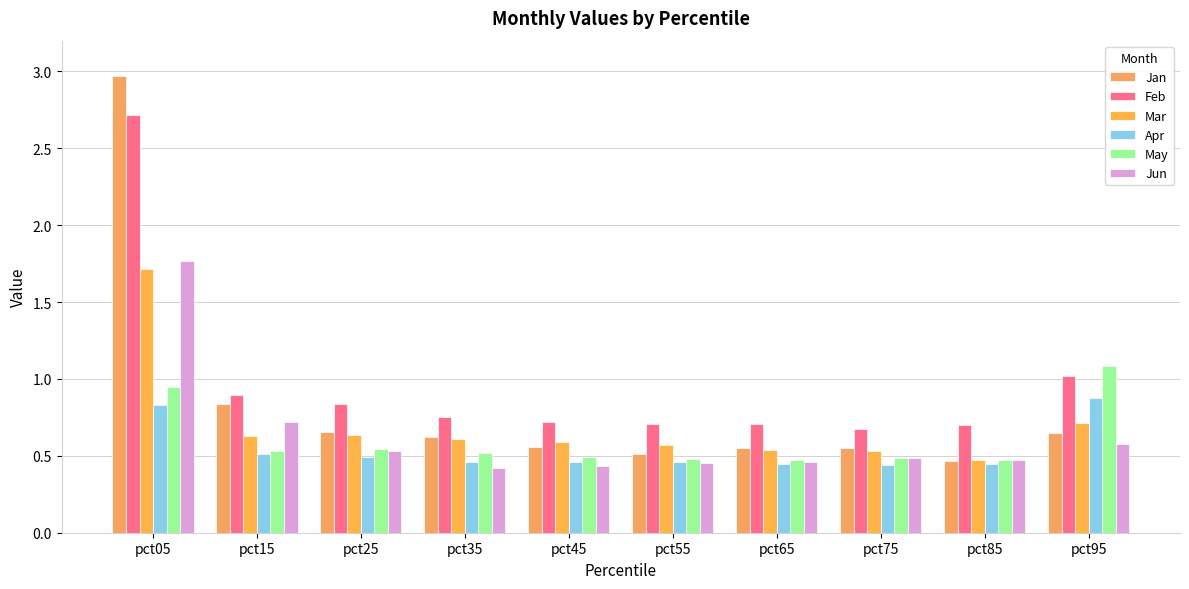

Reading left to right, what are all the values shown in this chart?

Jan: pct05=3.0	pct15=0.8	pct25=0.7	pct35=0.6	pct45=0.6	pct55=0.5	pct65=0.5	pct75=0.5	pct85=0.5	pct95=0.6
Feb: pct05=2.7	pct15=0.9	pct25=0.8	pct35=0.8	pct45=0.7	pct55=0.7	pct65=0.7	pct75=0.7	pct85=0.7	pct95=1.0
Mar: pct05=1.7	pct15=0.6	pct25=0.6	pct35=0.6	pct45=0.6	pct55=0.6	pct65=0.5	pct75=0.5	pct85=0.5	pct95=0.7
Apr: pct05=0.8	pct15=0.5	pct25=0.5	pct35=0.5	pct45=0.5	pct55=0.5	pct65=0.4	pct75=0.4	pct85=0.4	pct95=0.9
May: pct05=0.9	pct15=0.5	pct25=0.5	pct35=0.5	pct45=0.5	pct55=0.5	pct65=0.5	pct75=0.5	pct85=0.5	pct95=1.1
Jun: pct05=1.8	pct15=0.7	pct25=0.5	pct35=0.4	pct45=0.4	pct55=0.5	pct65=0.5	pct75=0.5	pct85=0.5	pct95=0.6